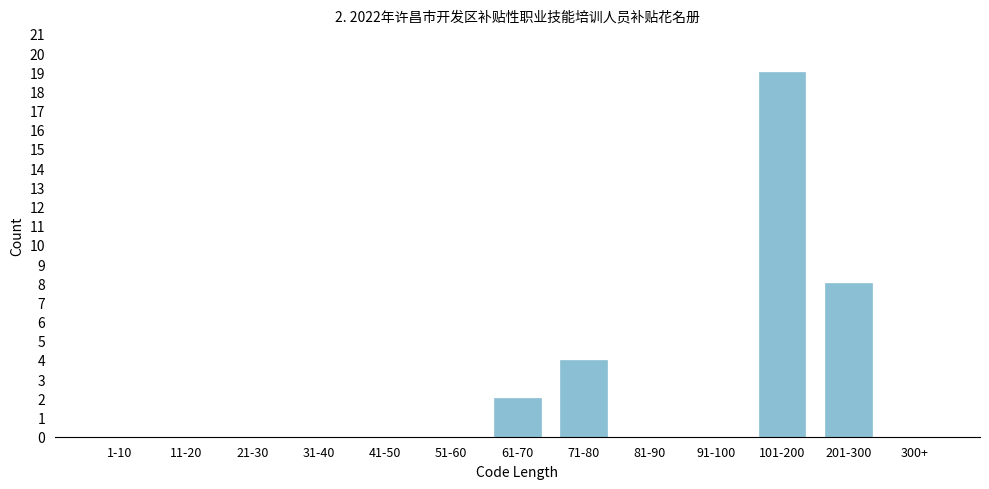

Reading left to right, what are all the values shown in this chart?

1-10=0	11-20=0	21-30=0	31-40=0	41-50=0	51-60=0	61-70=2	71-80=4	81-90=0	91-100=0	101-200=19	201-300=8	300+=0